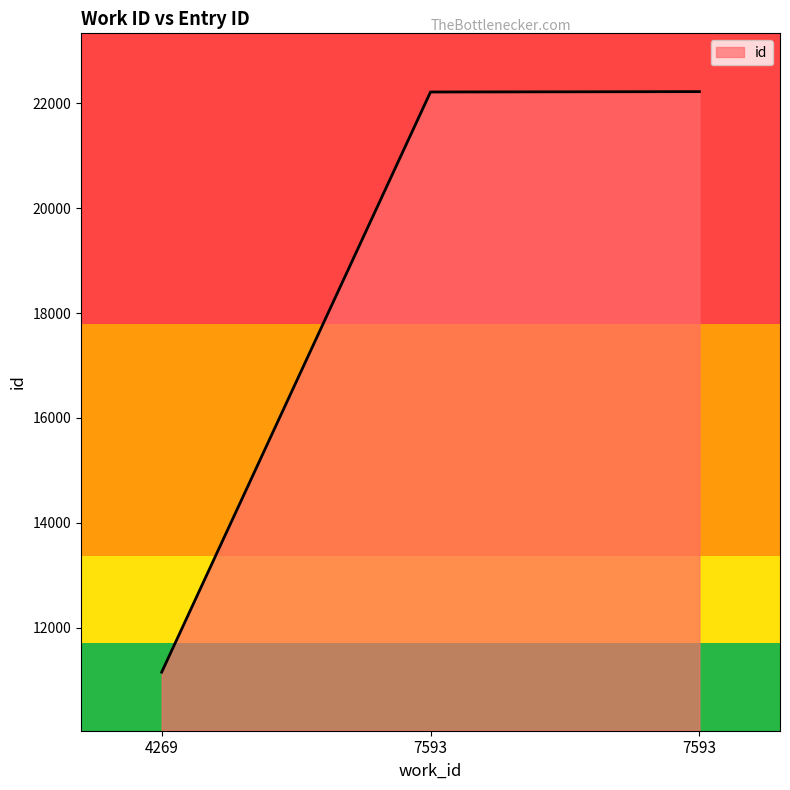

What is the value of the 3rd point from the left?

22212